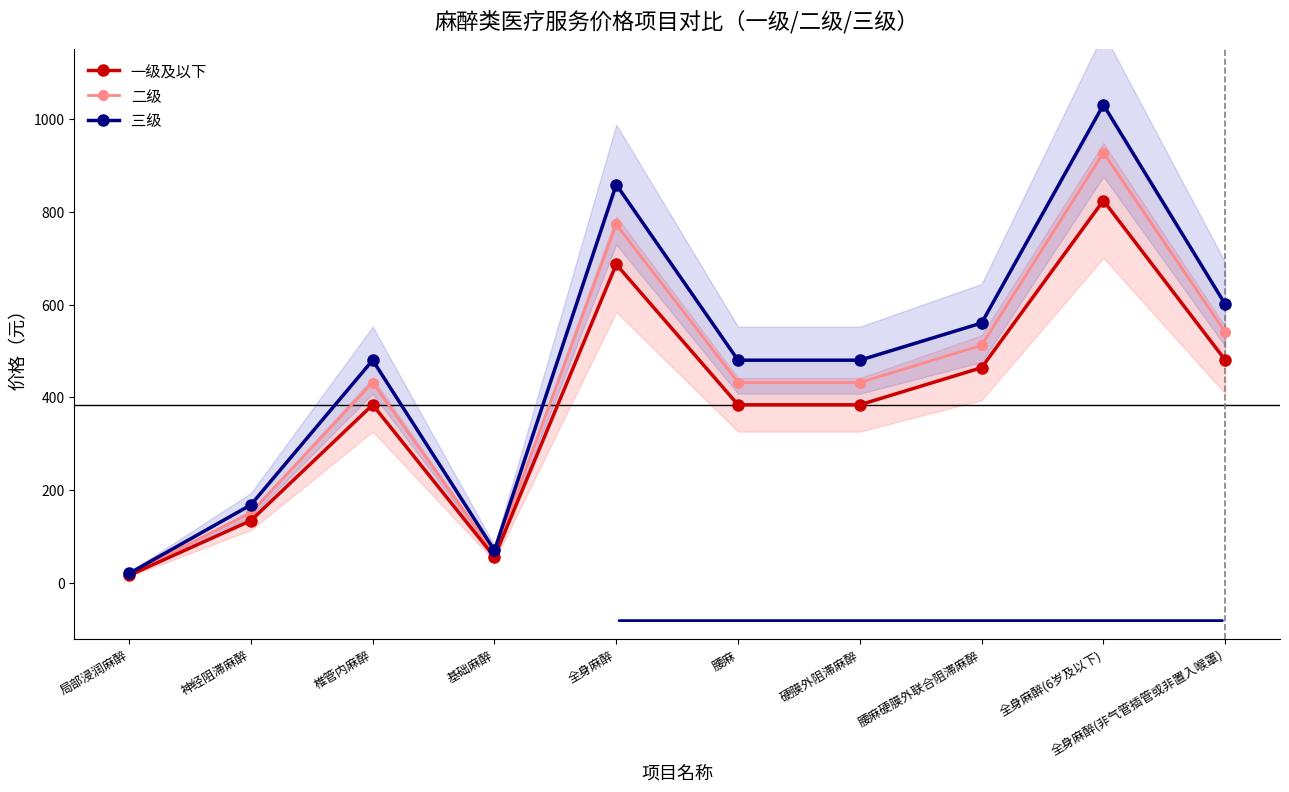

How many data points in 一级及以下 are less than 384?

3